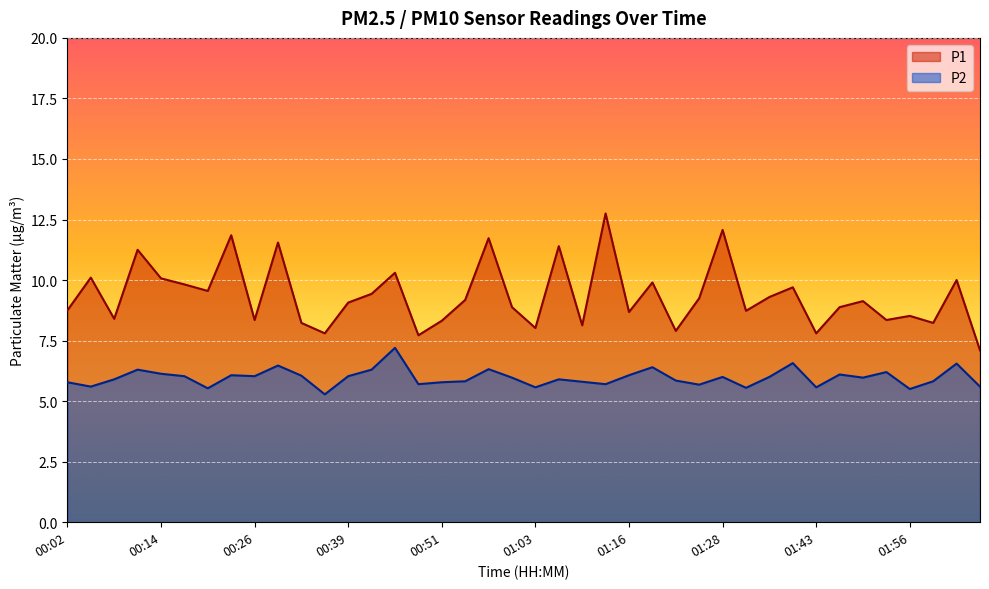

How many lines are shown in the chart?

2